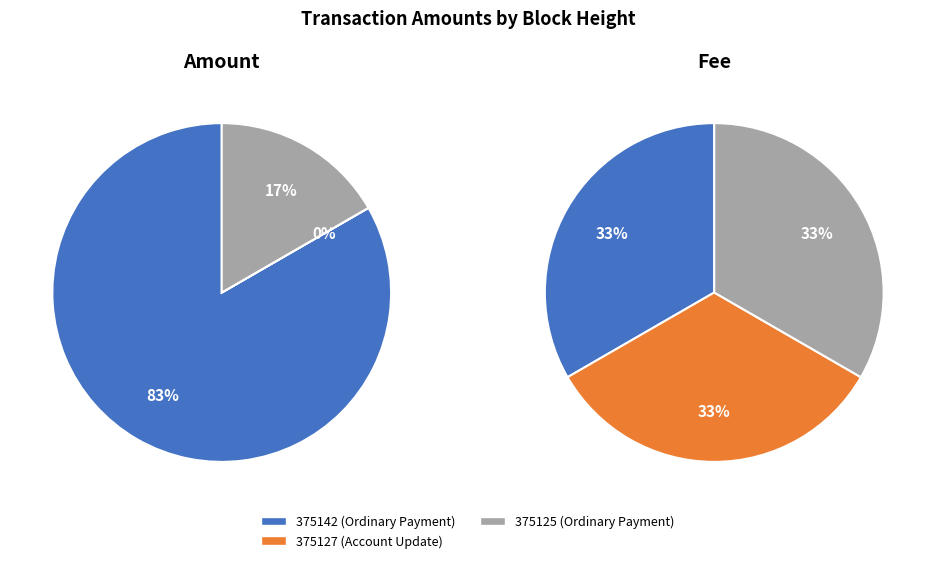

Between 375127 and 375142, which is larger?

375142